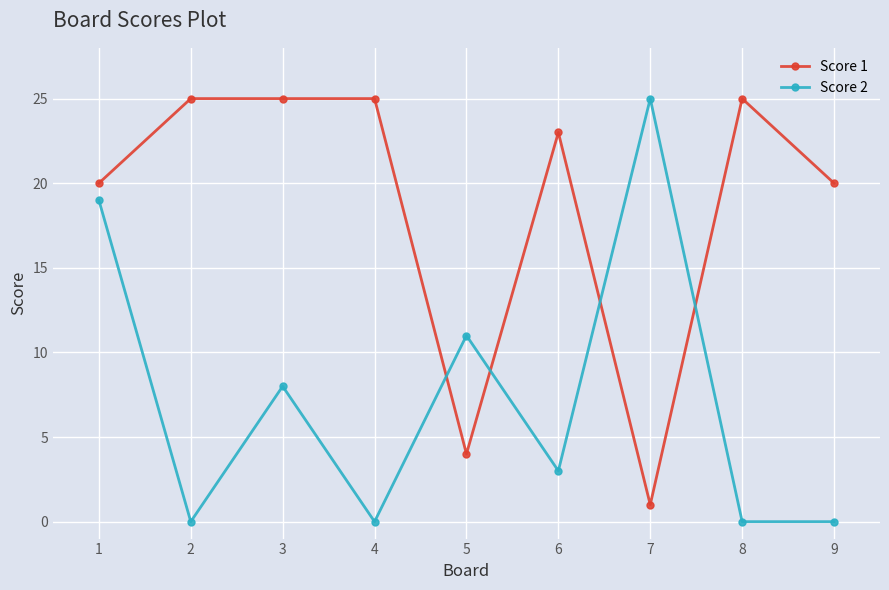

At which category does Score 2 reach its first local peak?

3